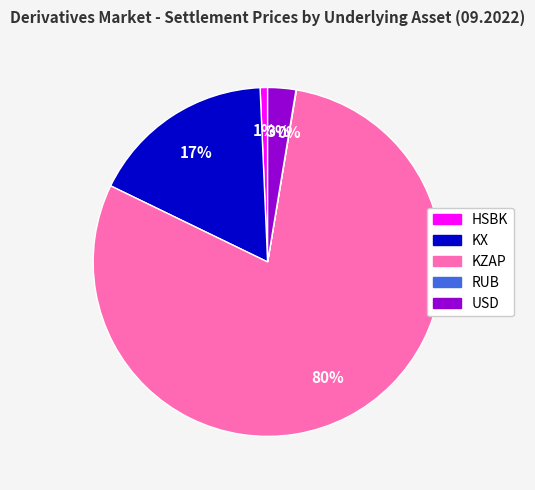

To the nearest percent, what portion does HSBK represent?

1%